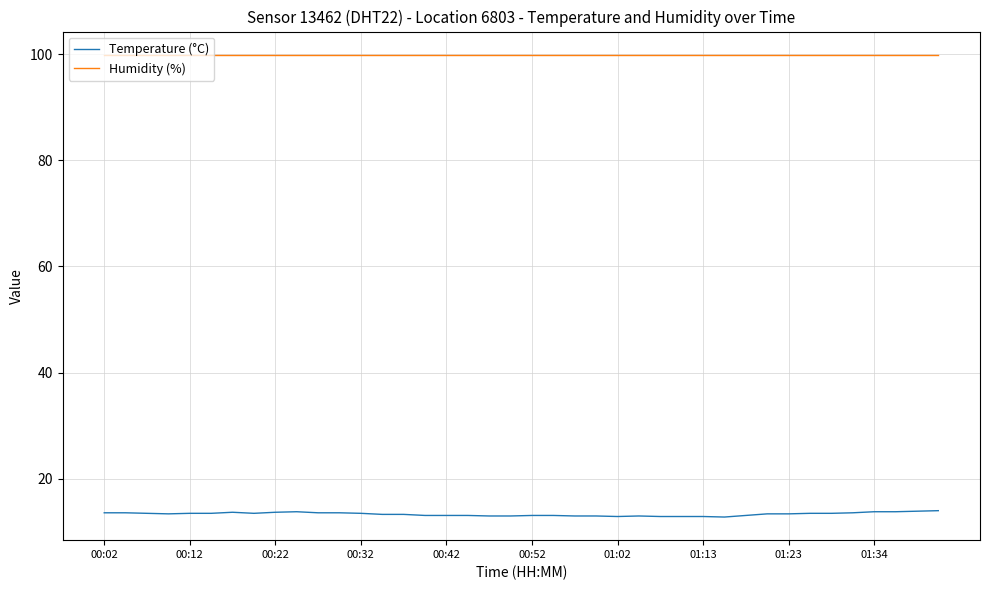

True or false: Humidity (%) and Temperature (°C) cross at least once.

False